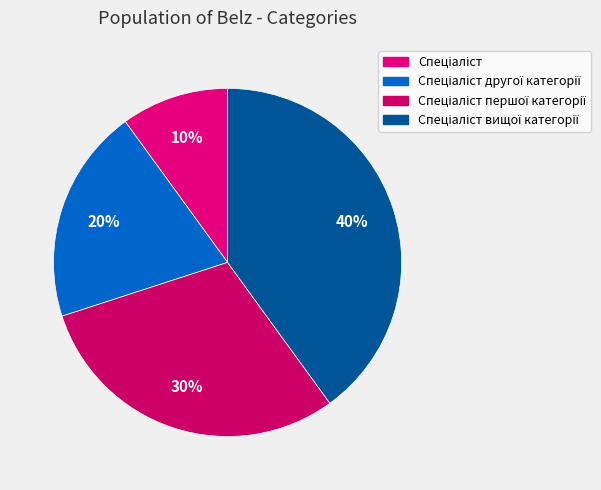

Is Спеціаліст першої категорії the majority of the pie?

No